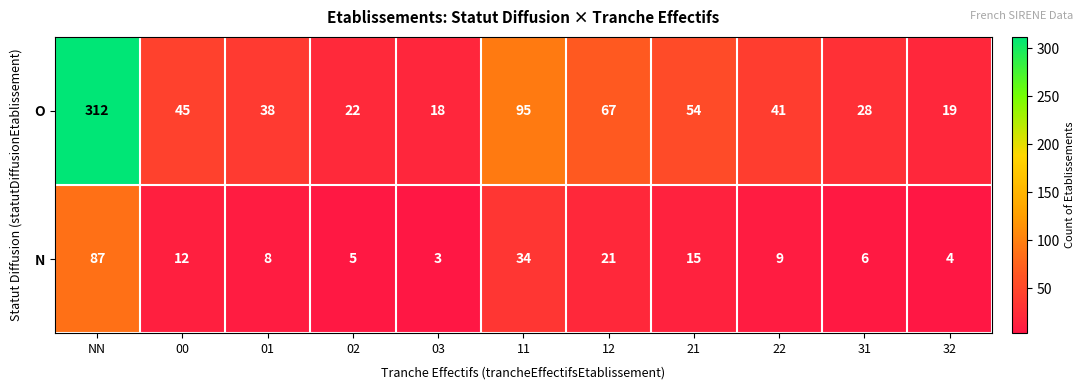

How many series are shown in this chart?

2